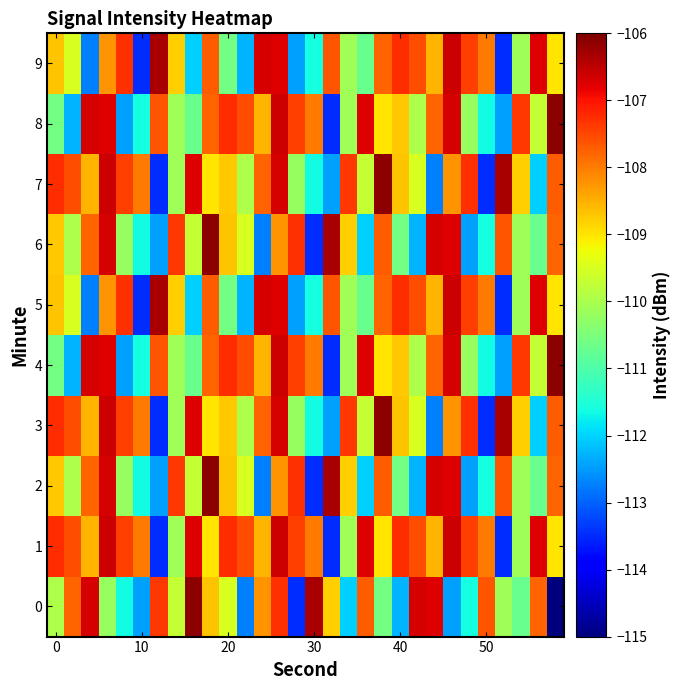

Which series has the largest total across all categories?

1